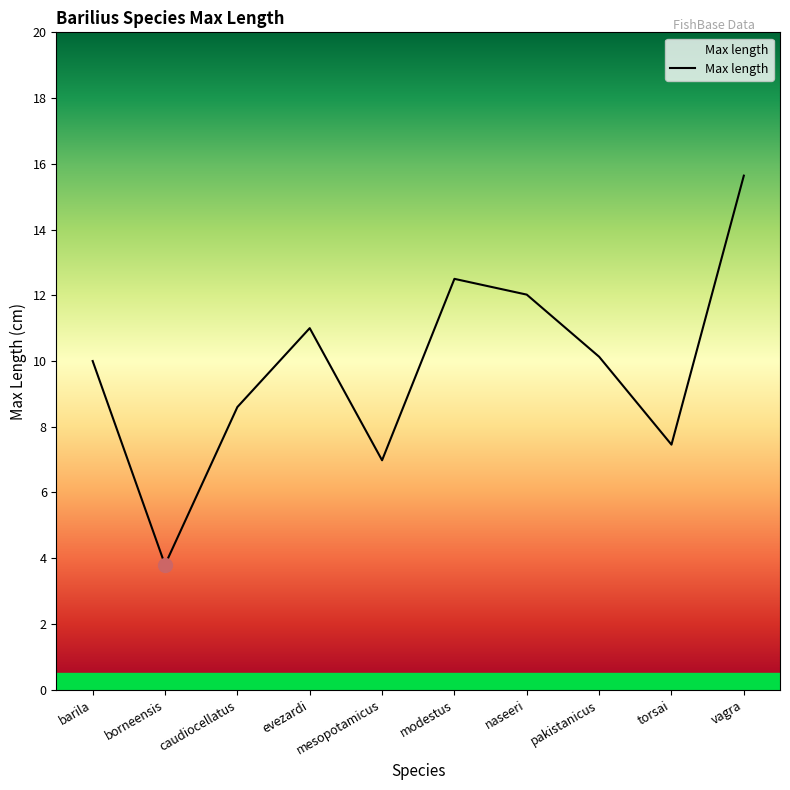

Which label corresponds to the smallest value in the chart?

borneensis